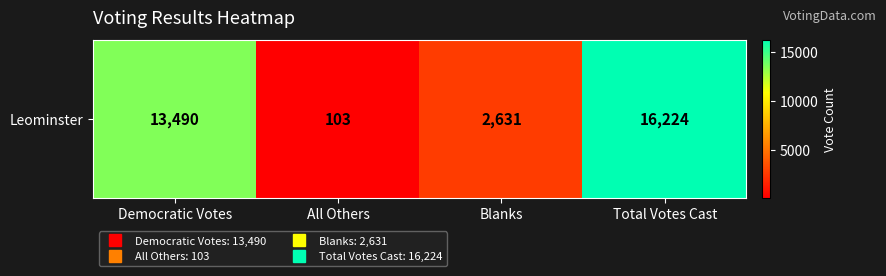

Which has a higher value, Blanks or Democratic Votes?

Democratic Votes